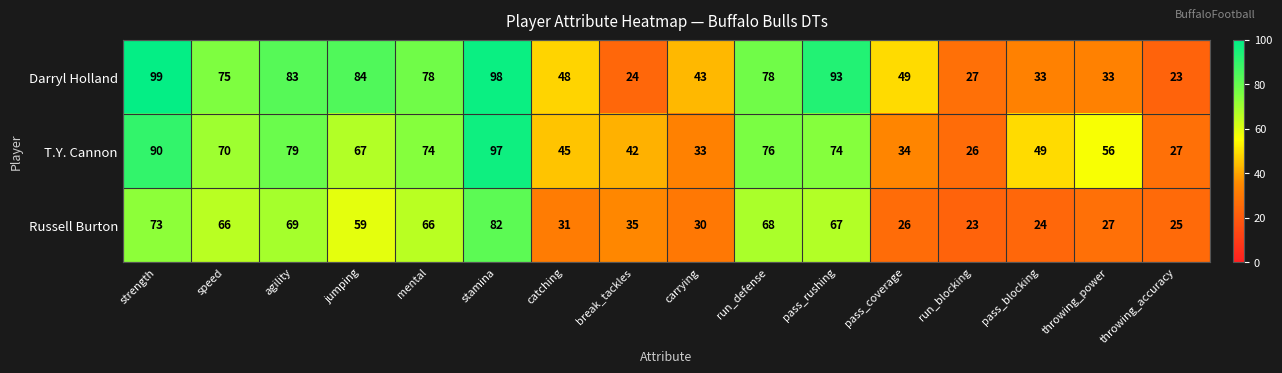

List the series in order of their peak value, highest first.

Darryl Holland, T.Y. Cannon, Russell Burton